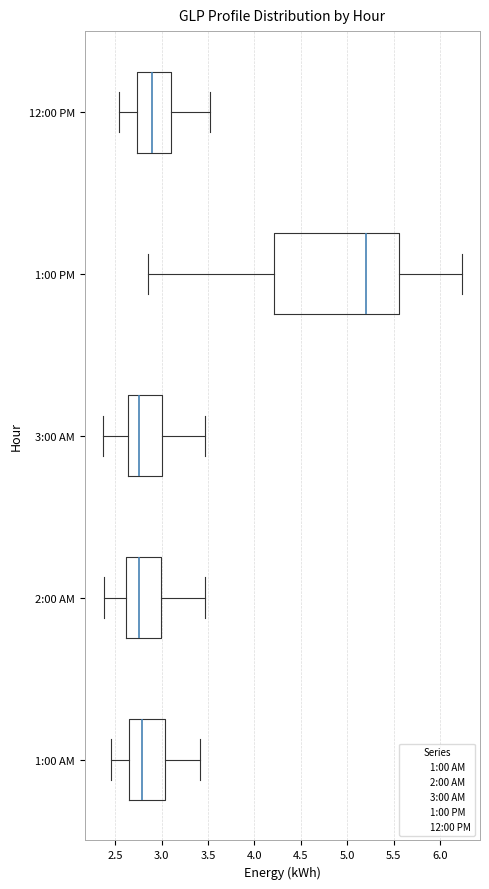

Reading bottom to top, transcribe this box plot: for each box, give where its median line is, the range the box spans, and where its two whiskers end, as read against the x-axis. The values are not printed on the chart, so give them approximately, as read against the axis.

1:00 AM: median 2.80, box 2.65 to 3.05, whiskers 2.45 to 3.40
2:00 AM: median 2.75, box 2.60 to 3.00, whiskers 2.40 to 3.45
3:00 AM: median 2.75, box 2.65 to 3.00, whiskers 2.35 to 3.45
1:00 PM: median 5.20, box 4.20 to 5.55, whiskers 2.85 to 6.25
12:00 PM: median 2.90, box 2.75 to 3.10, whiskers 2.55 to 3.50